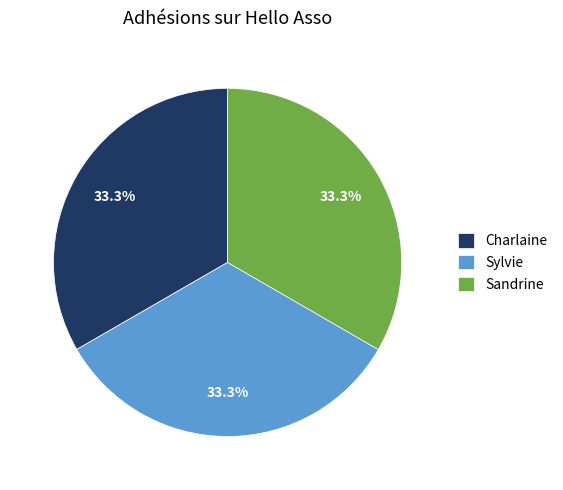

Is there any slice that represents more than half of the pie?

No